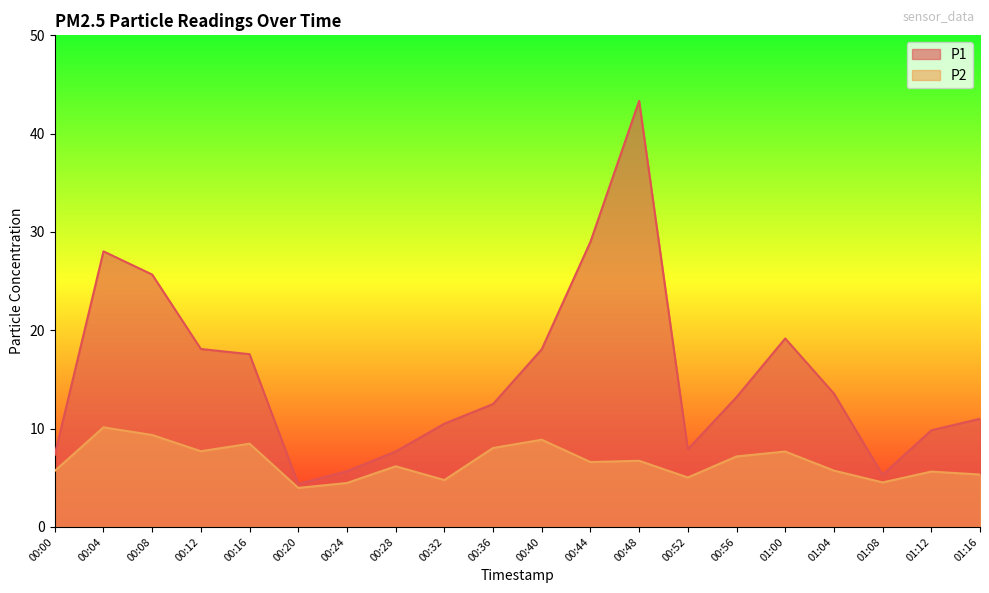

Is the value of P1 at 00:20 greater than the value of P2 at 00:16?

No